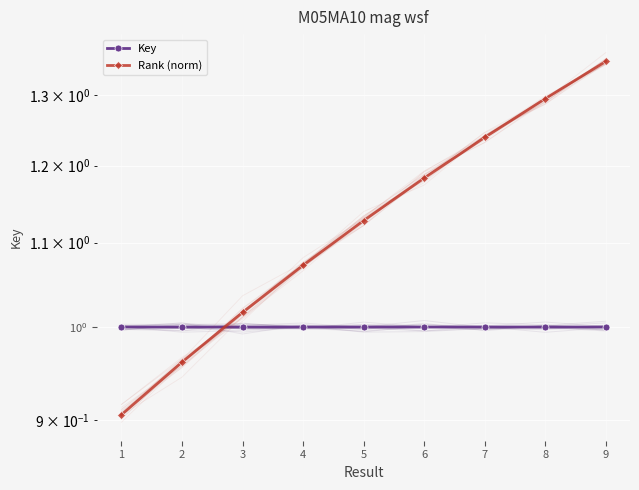

Is the value of Key at 2 greater than the value of Rank (norm) at 9?

No